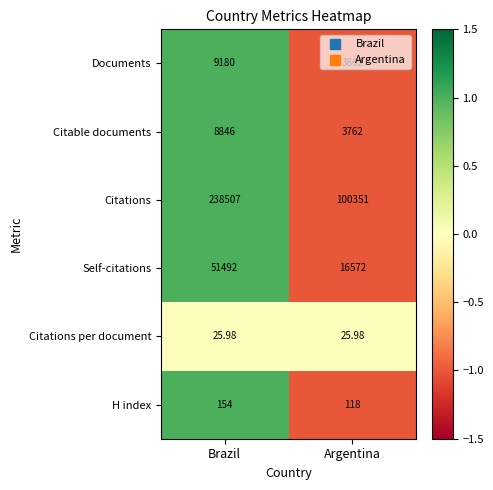

At which label does Citable documents reach its peak?

Brazil